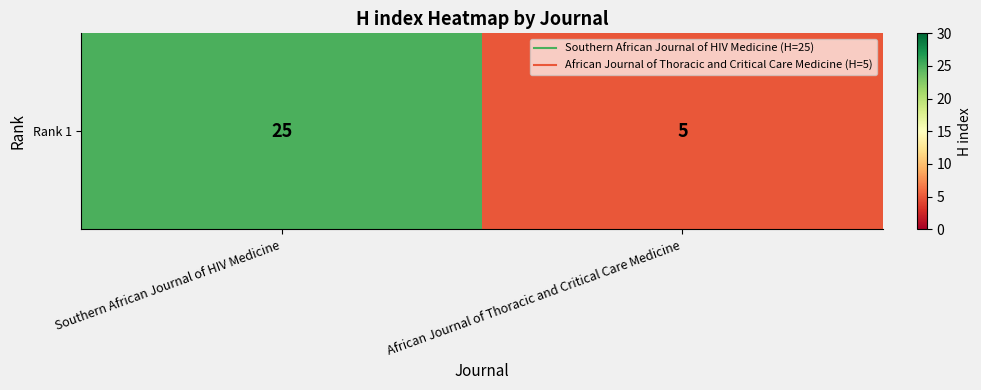

List the labels in order of value, largest first.

Southern African Journal of HIV Medicine, African Journal of Thoracic and Critical Care Medicine